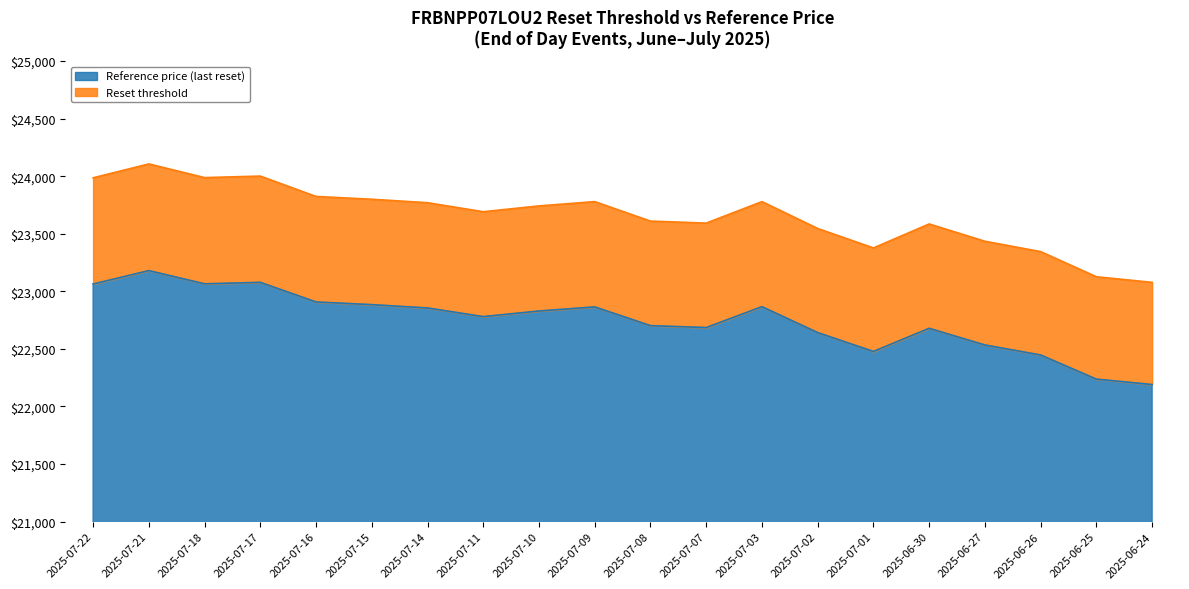

Reading left to right, what are all the values shown in this chart?

Reset threshold: 2025-07-22=23986.1	2025-07-21=24106.7	2025-07-18=23988.1	2025-07-17=24001.2	2025-07-16=23824.3	2025-07-15=23800.0	2025-07-14=23769.9	2025-07-11=23691.8	2025-07-10=23742.0	2025-07-09=23779.5	2025-07-08=23610.2	2025-07-07=23592.8	2025-07-03=23779.5	2025-07-02=23545.9	2025-07-01=23377.3	2025-06-30=23585.4	2025-06-27=23435.2	2025-06-26=23345.2	2025-06-25=23126.9	2025-06-24=23078.1
Reference price (last reset): 2025-07-22=23063.6	2025-07-21=23180.1	2025-07-18=23065.5	2025-07-17=23078.0	2025-07-16=22908.0	2025-07-15=22884.6	2025-07-14=22855.6	2025-07-11=22780.6	2025-07-10=22829.3	2025-07-09=22864.9	2025-07-08=22702.2	2025-07-07=22685.6	2025-07-03=22867.0	2025-07-02=22641.9	2025-07-01=22478.1	2025-06-30=22679.0	2025-06-27=22534.2	2025-06-26=22447.3	2025-06-25=22237.7	2025-06-24=22190.5